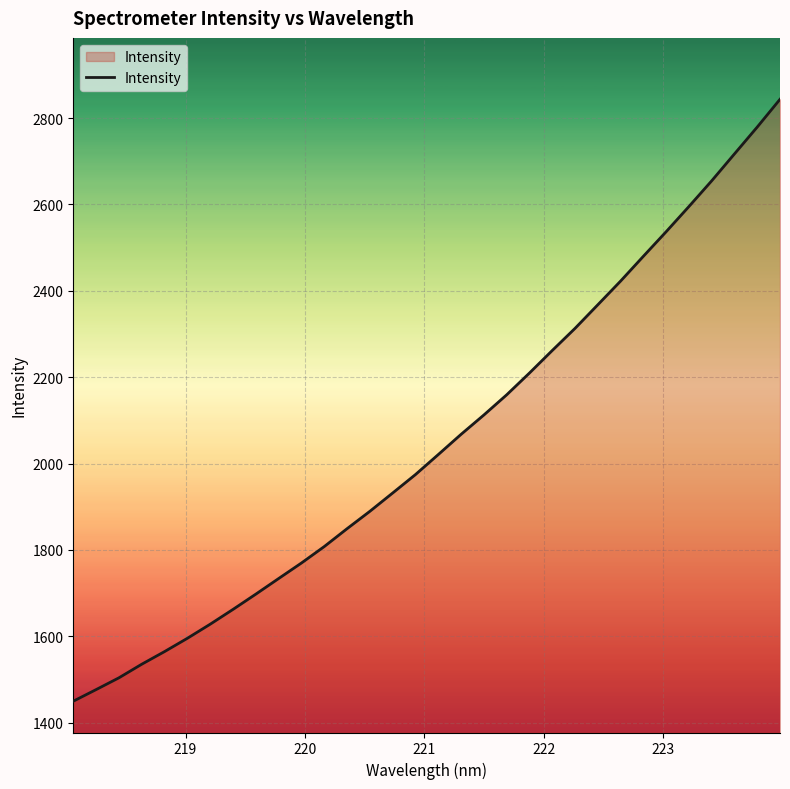

Reading right to left, extract all data points from this chart.

2843.6	2779.2	2717.1	2654.7	2595.2	2536.9	2479.9	2422.5	2367.6	2313.0	2261.7	2209.6	2159.1	2112.4	2067.6	2020.8	1974.4	1931.7	1889.3	1849.1	1807.7	1769.6	1733.7	1697.5	1662.2	1627.9	1595.2	1564.5	1535.2	1503.7	1476.4	1449.5